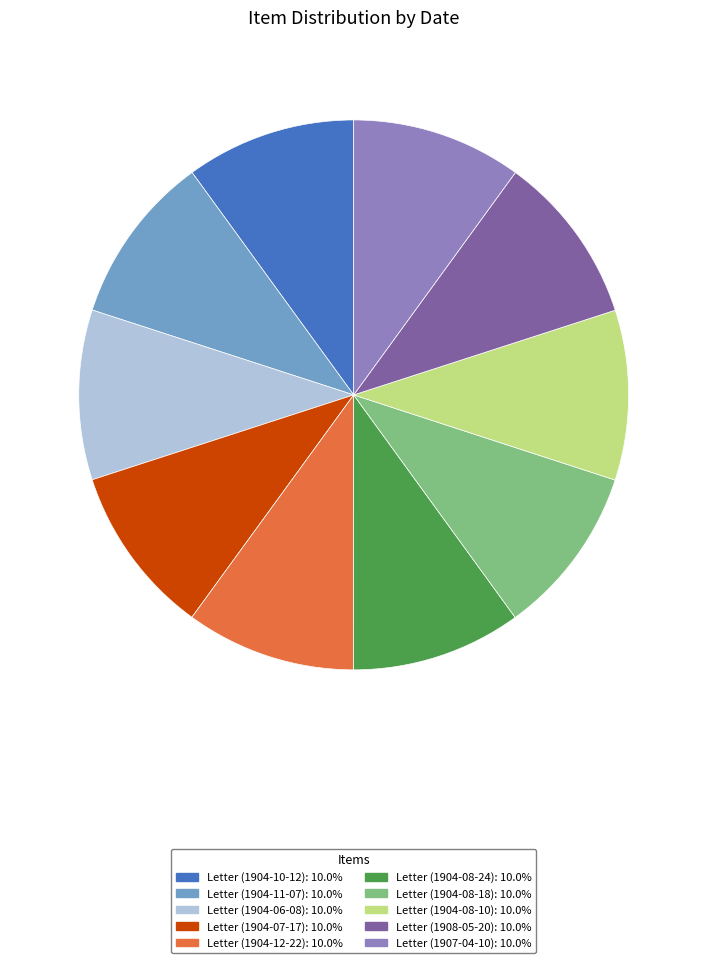

True or false: Letter (1904-08-24) accounts for 2% of the total.

False